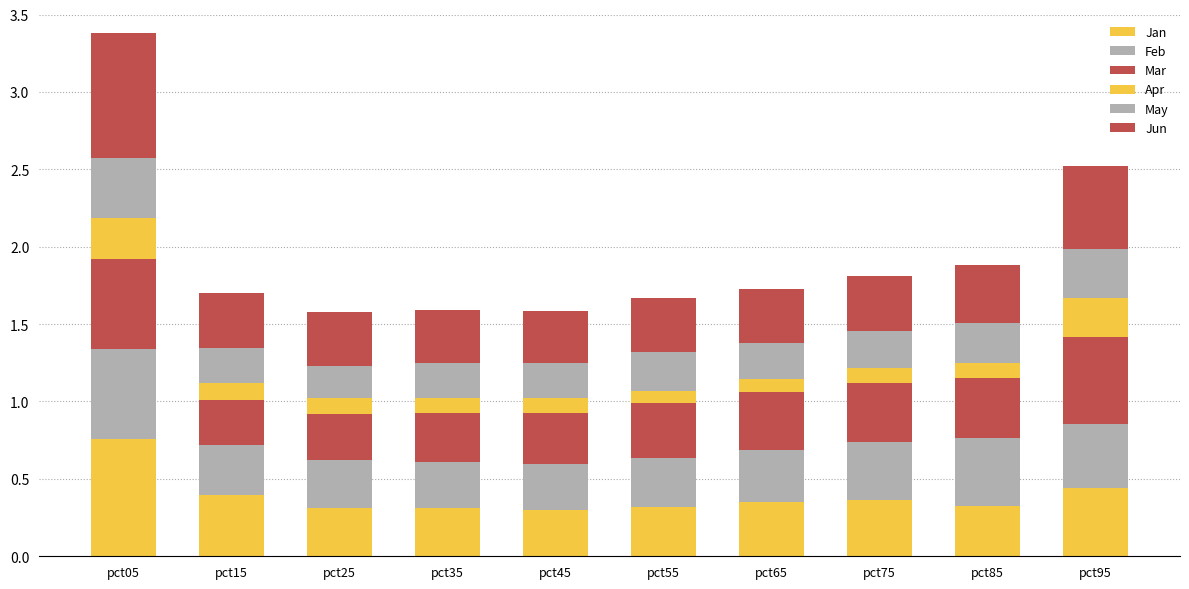

List the series in order of their peak value, highest first.

Jun, Jan, Mar, Feb, May, Apr